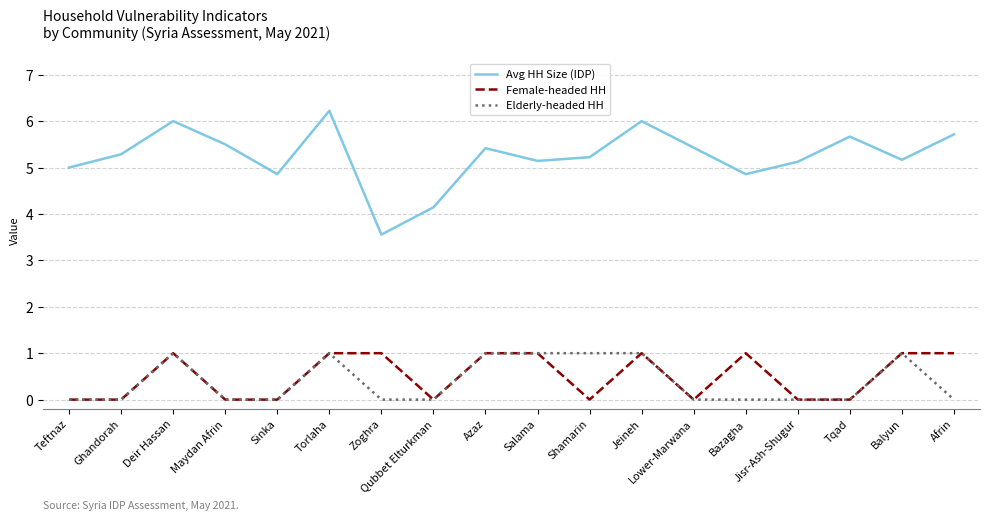

Which series has the largest range (max minus min)?

Avg HH Size (IDP)